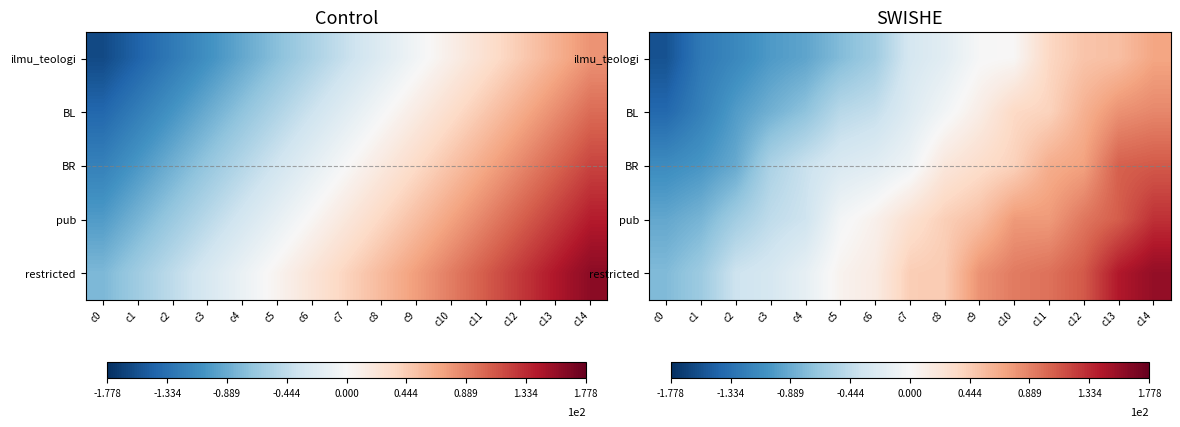

List the series in order of their peak value, lowest first.

ilmu_teologi, BL, BR, pub, restricted